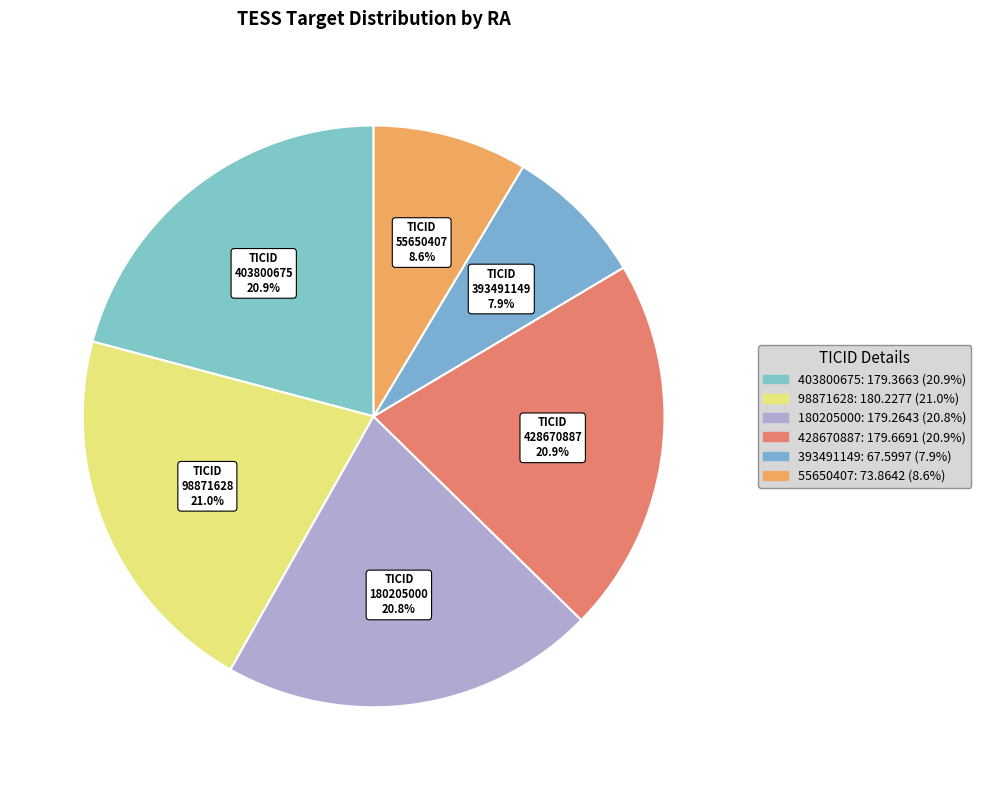

How many slices are in this pie chart?

6